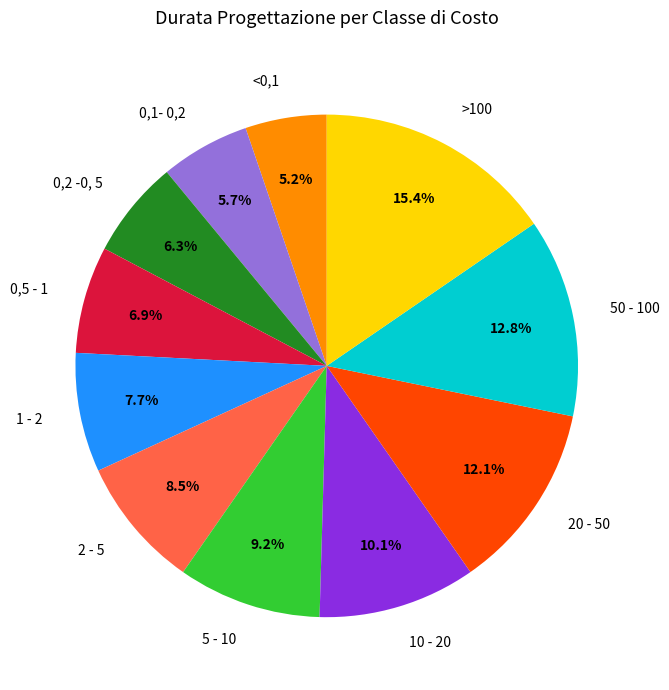

To the nearest percent, what percentage of the pie is 0,5 - 1?

7%